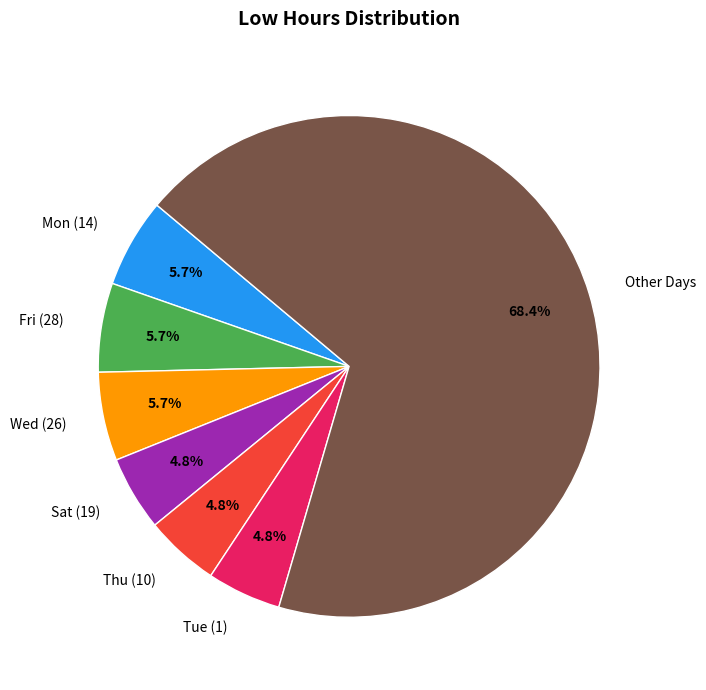

To the nearest percent, what percentage of the pie is Wed (26)?

6%